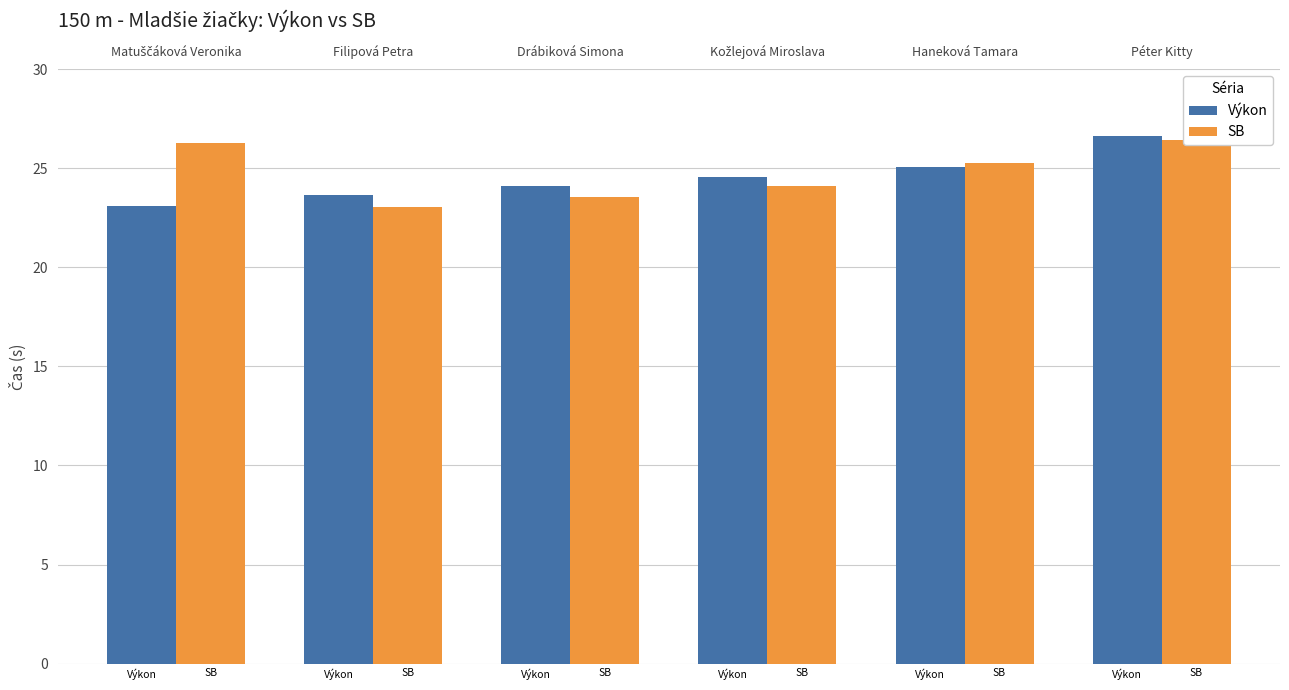

What is the sum of the SB values at Péter Kitty and Haneková Tamara?

51.7